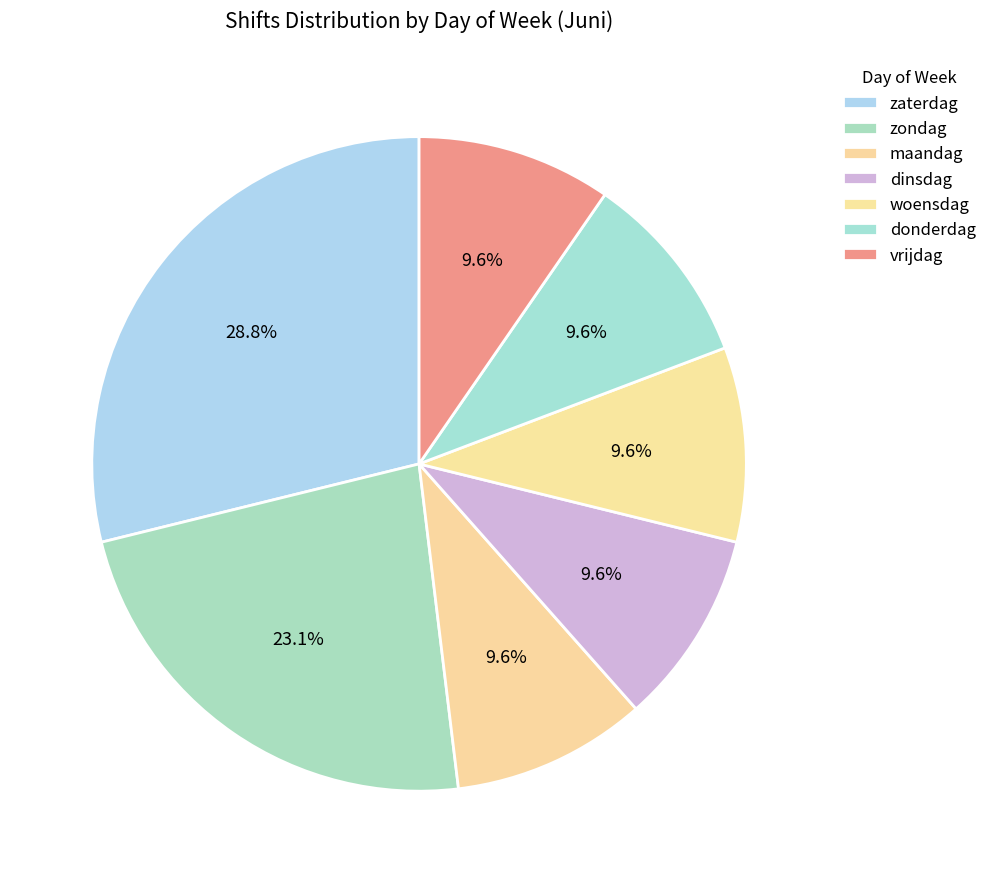

What percentage is the vrijdag slice, to the nearest percent?

10%